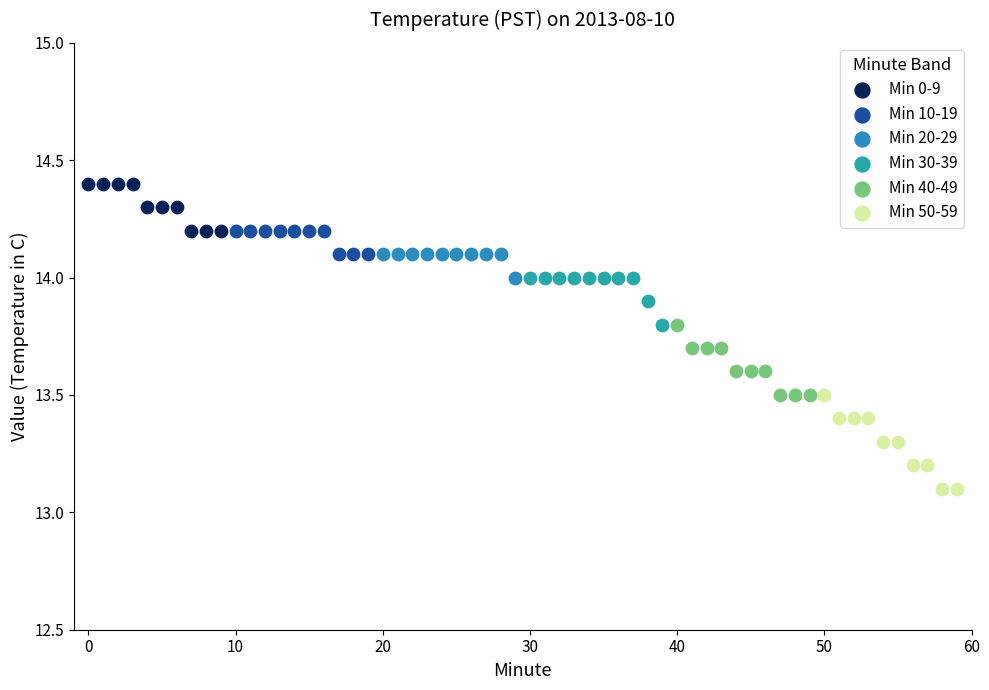

Which series reaches the minimum Y coordinate?

Min 50-59